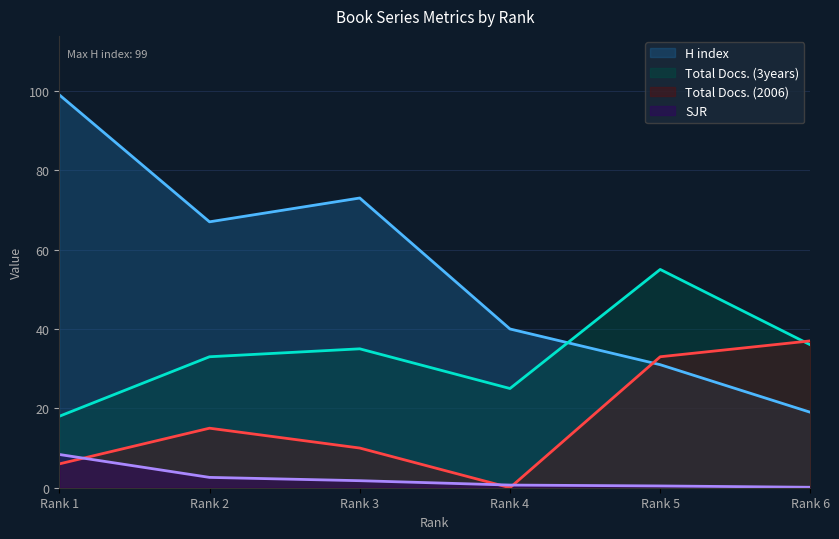

What is the total value across all series at Rank 4?

65.7